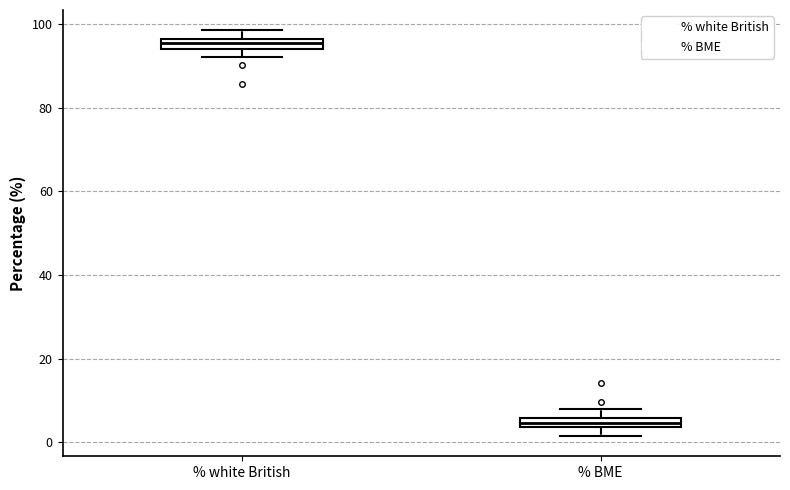

Where is the upper edge of the box for % white British on the y-axis? The values are not printed on the chart, so give them approximately, as read against the axis.

96